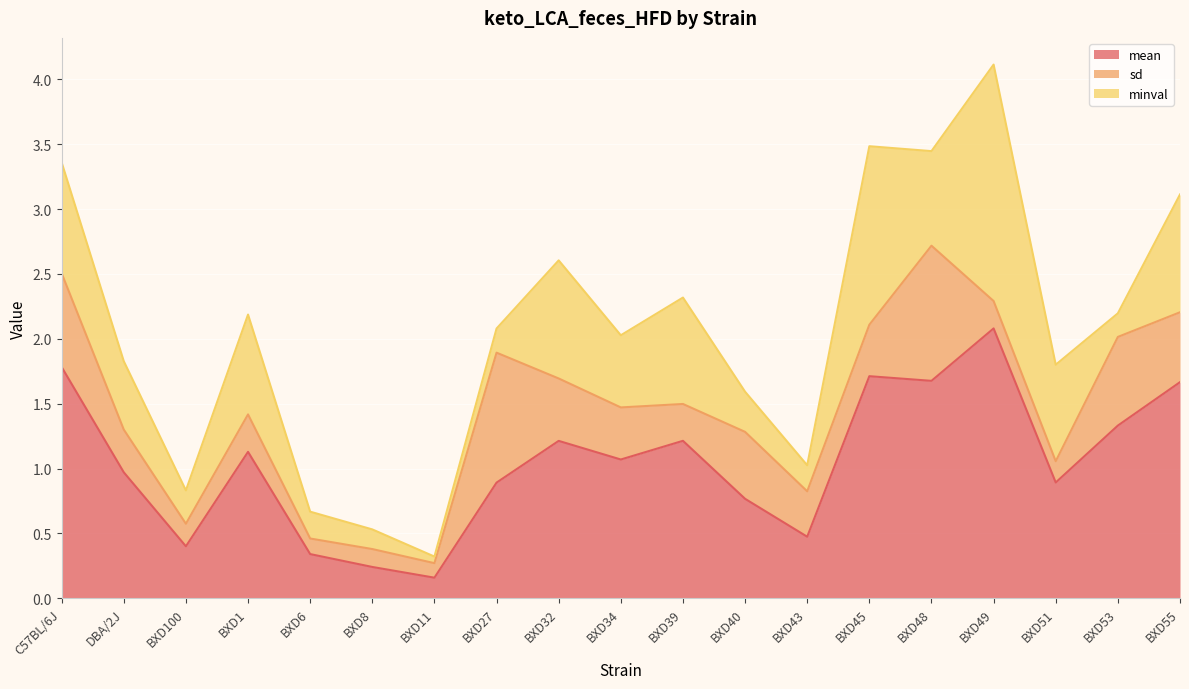

Reading left to right, list all the values displayed in this chart.

mean: C57BL/6J=1.8	DBA/2J=1.0	BXD100=0.4	BXD1=1.1	BXD6=0.3	BXD8=0.2	BXD11=0.2	BXD27=0.9	BXD32=1.2	BXD34=1.1	BXD39=1.2	BXD40=0.8	BXD43=0.5	BXD45=1.7	BXD48=1.7	BXD49=2.1	BXD51=0.9	BXD53=1.3	BXD55=1.7
sd: C57BL/6J=0.7	DBA/2J=0.3	BXD100=0.2	BXD1=0.3	BXD6=0.1	BXD8=0.1	BXD11=0.1	BXD27=1.0	BXD32=0.5	BXD34=0.4	BXD39=0.3	BXD40=0.5	BXD43=0.4	BXD45=0.4	BXD48=1.0	BXD49=0.2	BXD51=0.2	BXD53=0.7	BXD55=0.5
minval: C57BL/6J=0.9	DBA/2J=0.5	BXD100=0.3	BXD1=0.8	BXD6=0.2	BXD8=0.2	BXD11=0.1	BXD27=0.2	BXD32=0.9	BXD34=0.6	BXD39=0.8	BXD40=0.3	BXD43=0.2	BXD45=1.4	BXD48=0.7	BXD49=1.8	BXD51=0.7	BXD53=0.2	BXD55=0.9